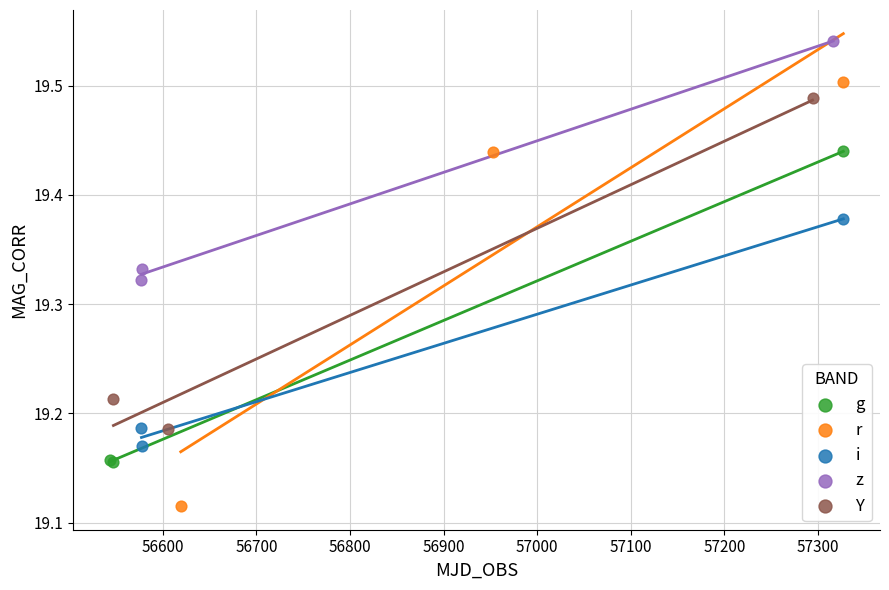

Which series has the largest Y range (max minus min)?

r